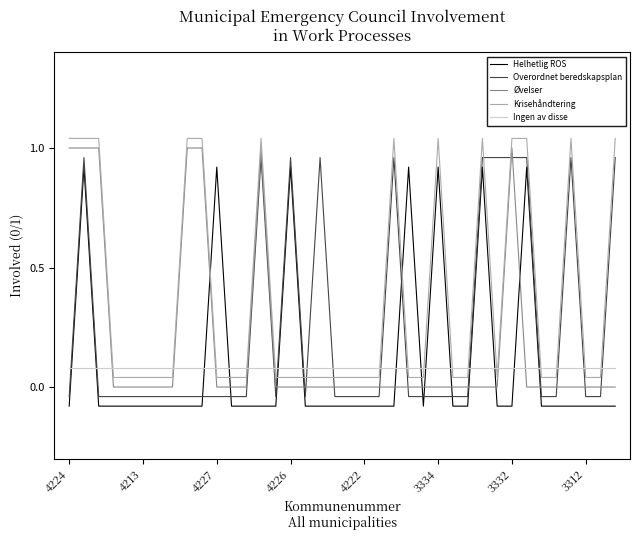

What are all the series names shown in the legend?

Helhetlig ROS, Overordnet beredskapsplan, Øvelser, Krisehåndtering, Ingen av disse